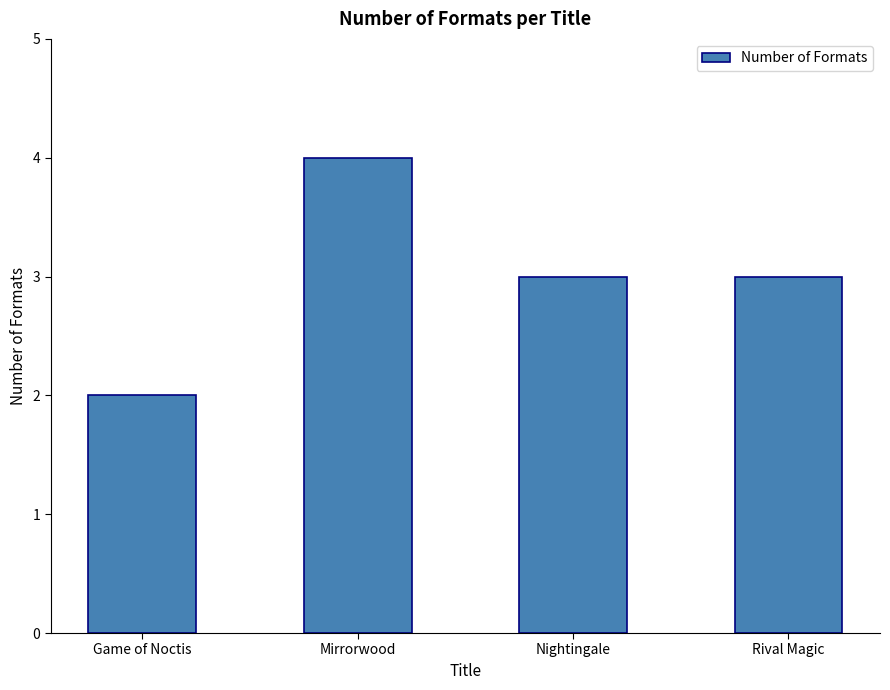

What is the change in value from Game of Noctis to Nightingale?

+1